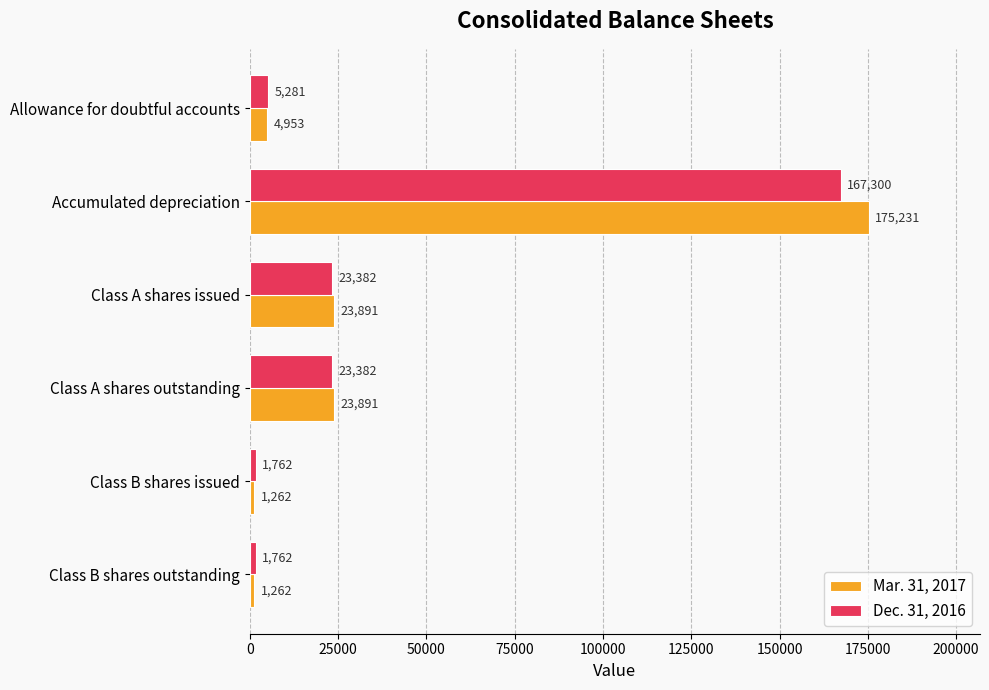

True or false: Dec. 31, 2016 has a value of 31629 at Class A shares outstanding.

False